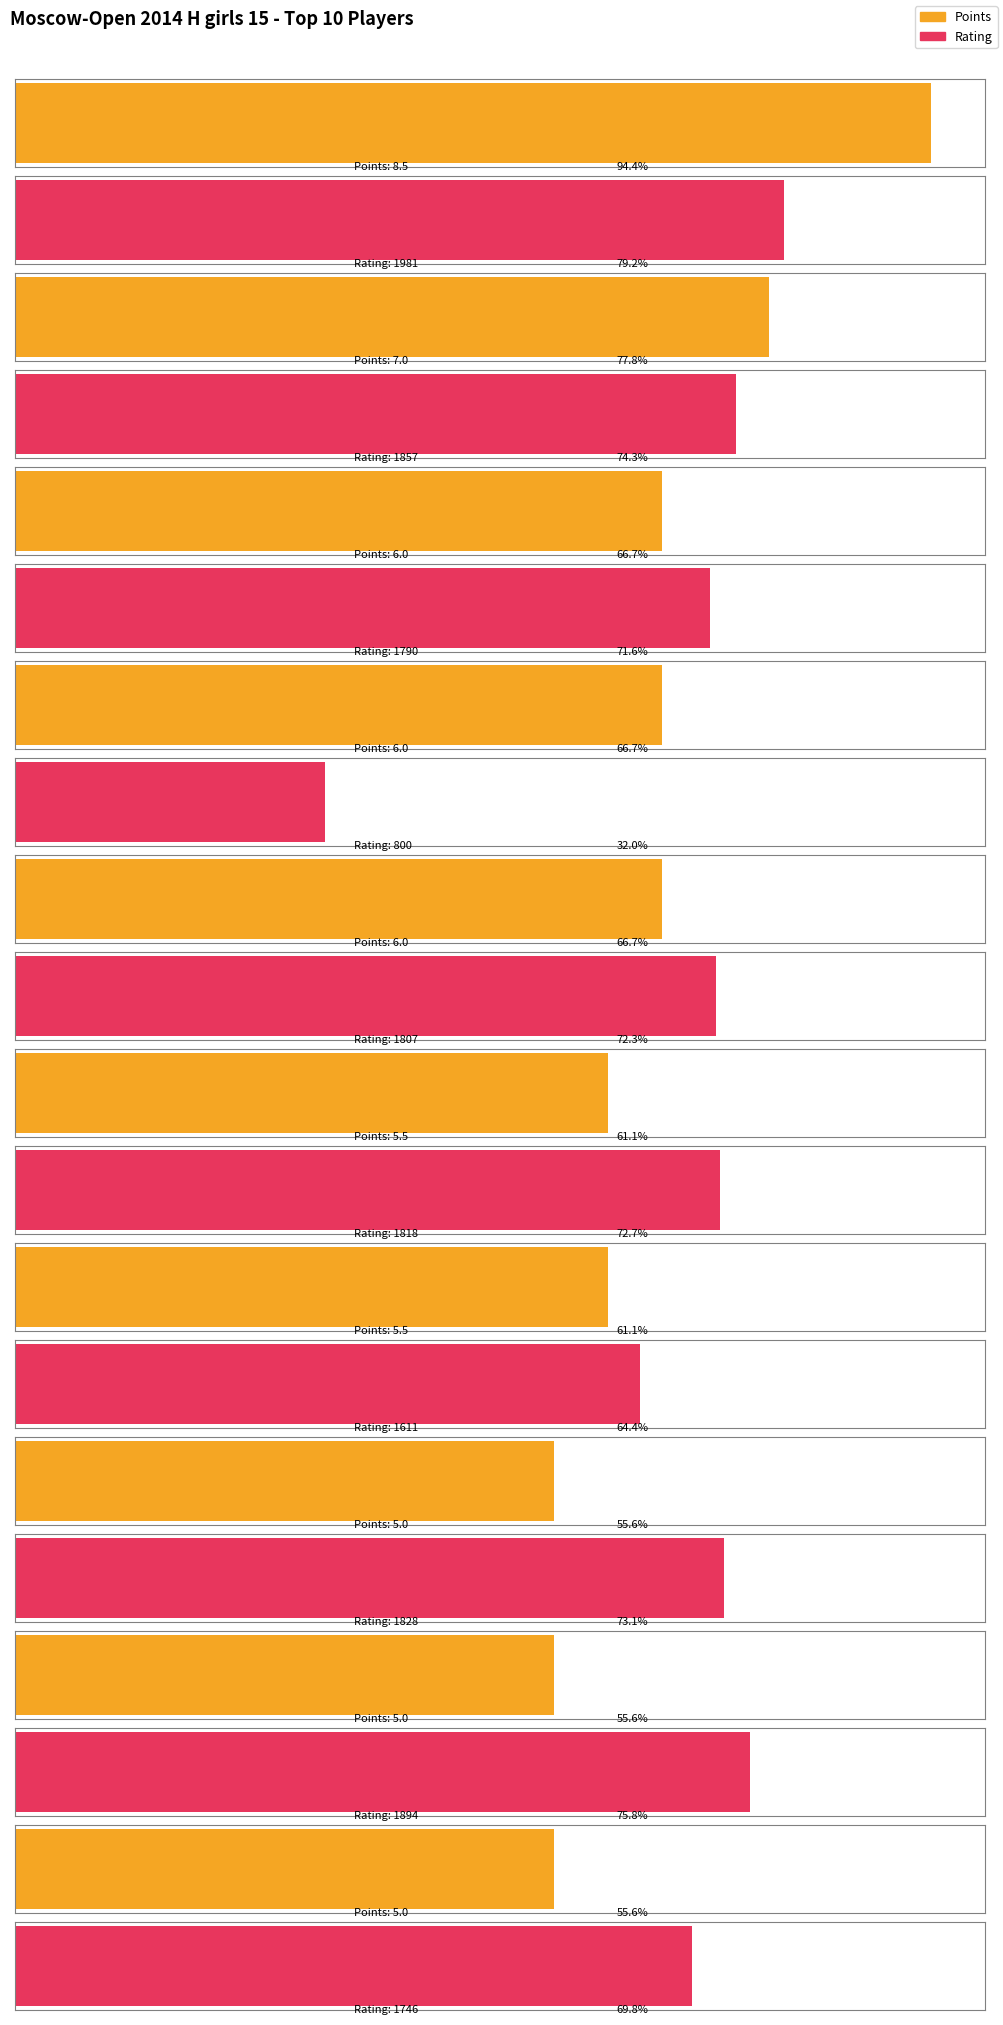

Which series changed the most between Borisova Ekaterina and Polkhovskaya Polina?

Rating